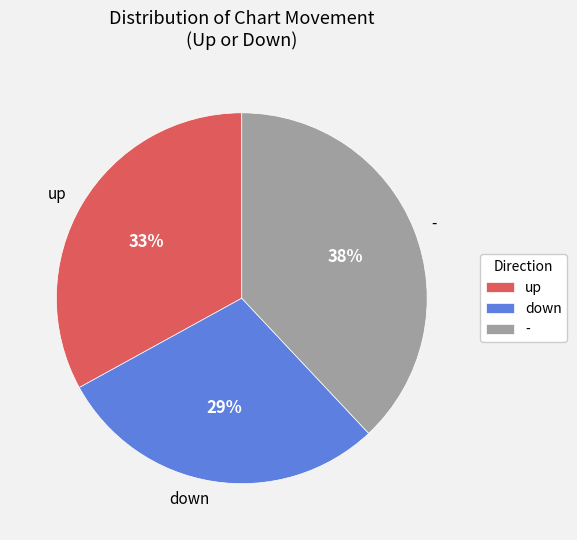

Count the number of slices in the pie.

3